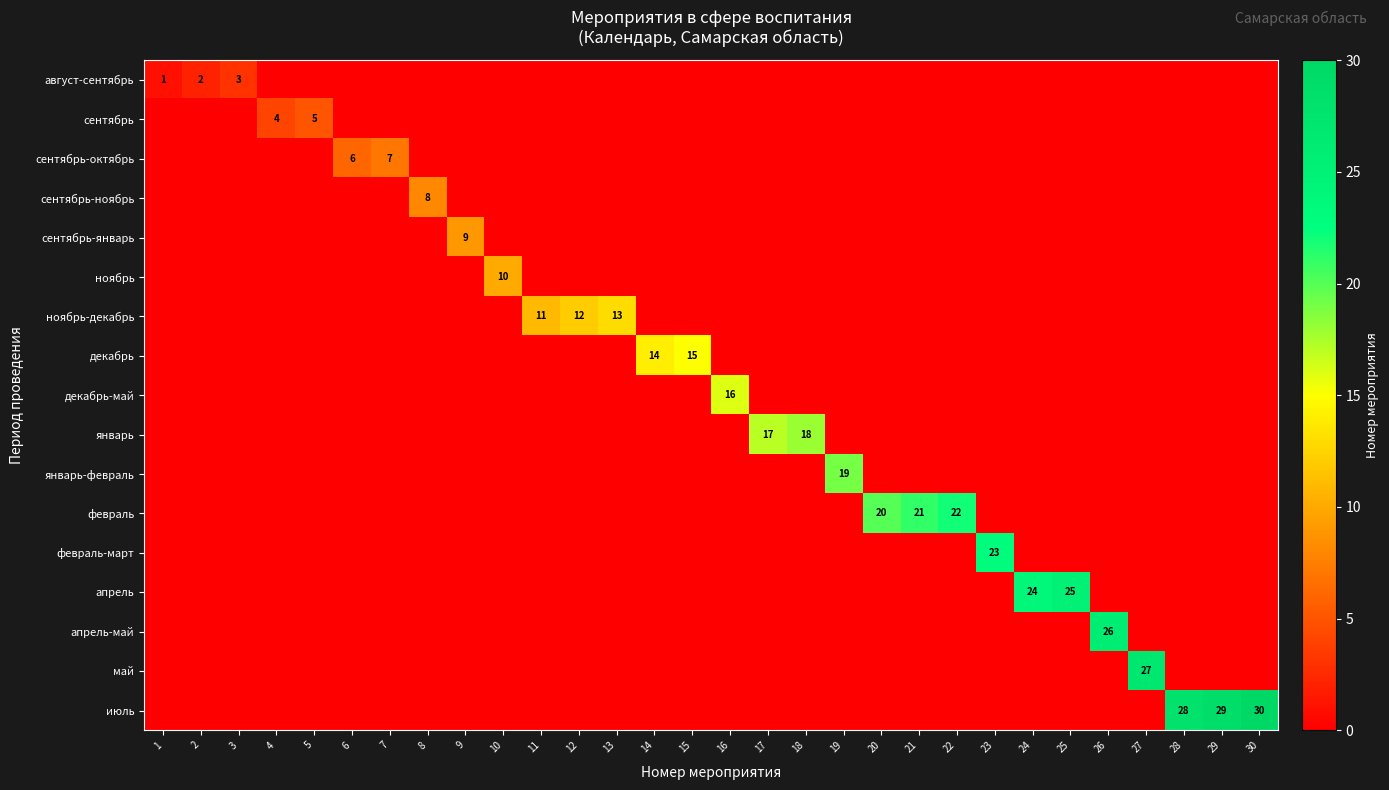

At which category does the chart reach its minimum across all series?

4